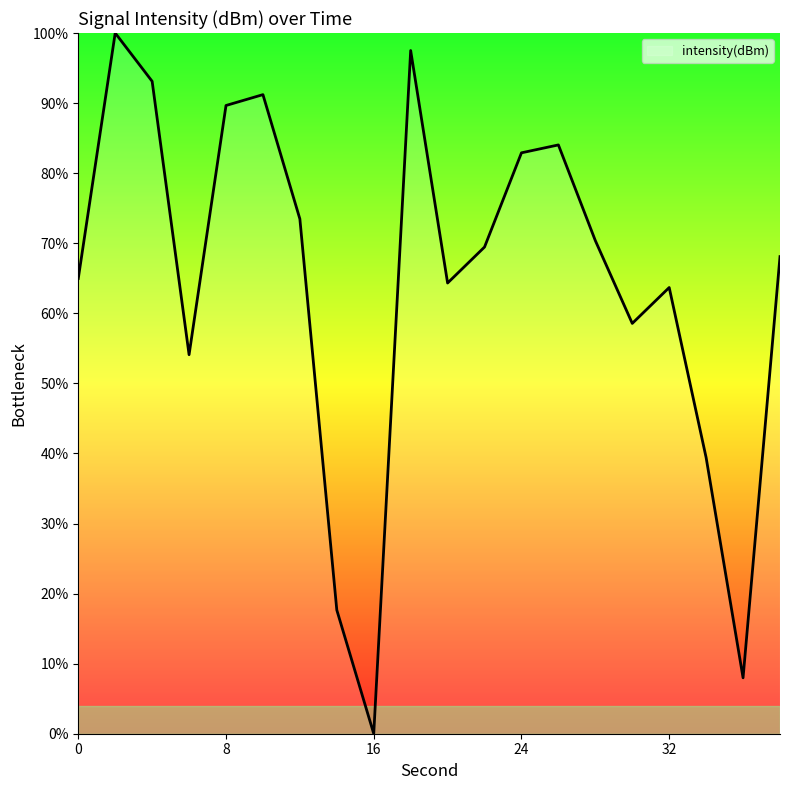

Reading left to right, list all the values displayed in this chart.

65.0	100.0	93.1	54.1	89.7	91.2	73.5	17.7	0.0	97.5	64.3	69.5	82.9	84.0	70.4	58.6	63.7	39.4	8.0	68.1